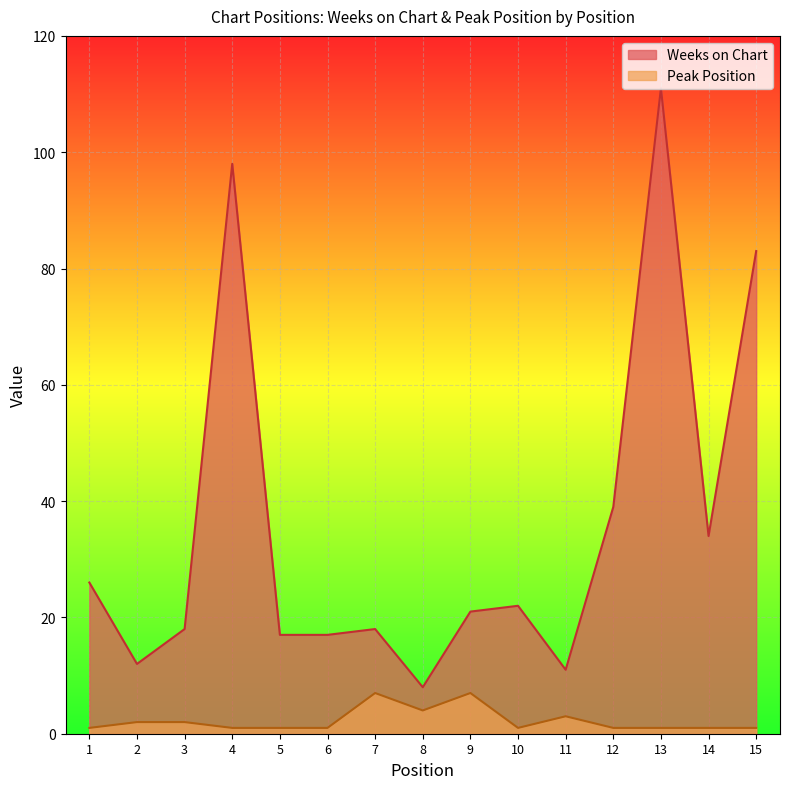

What is the value of the Peak Position point at the 10th from the left?

1